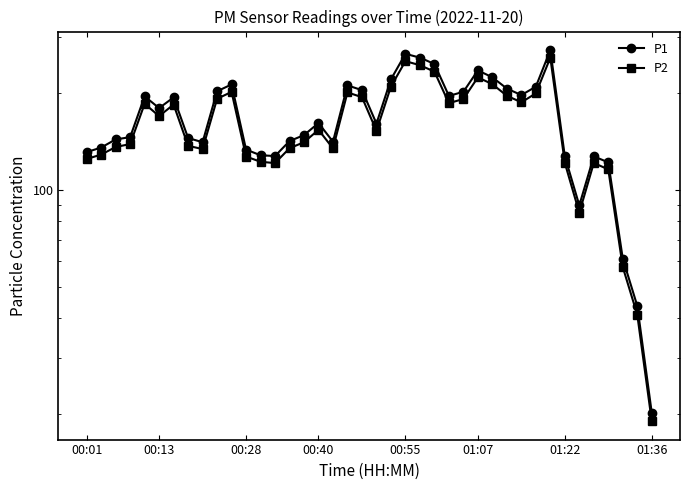

True or false: P2 and P1 intersect in this chart.

False